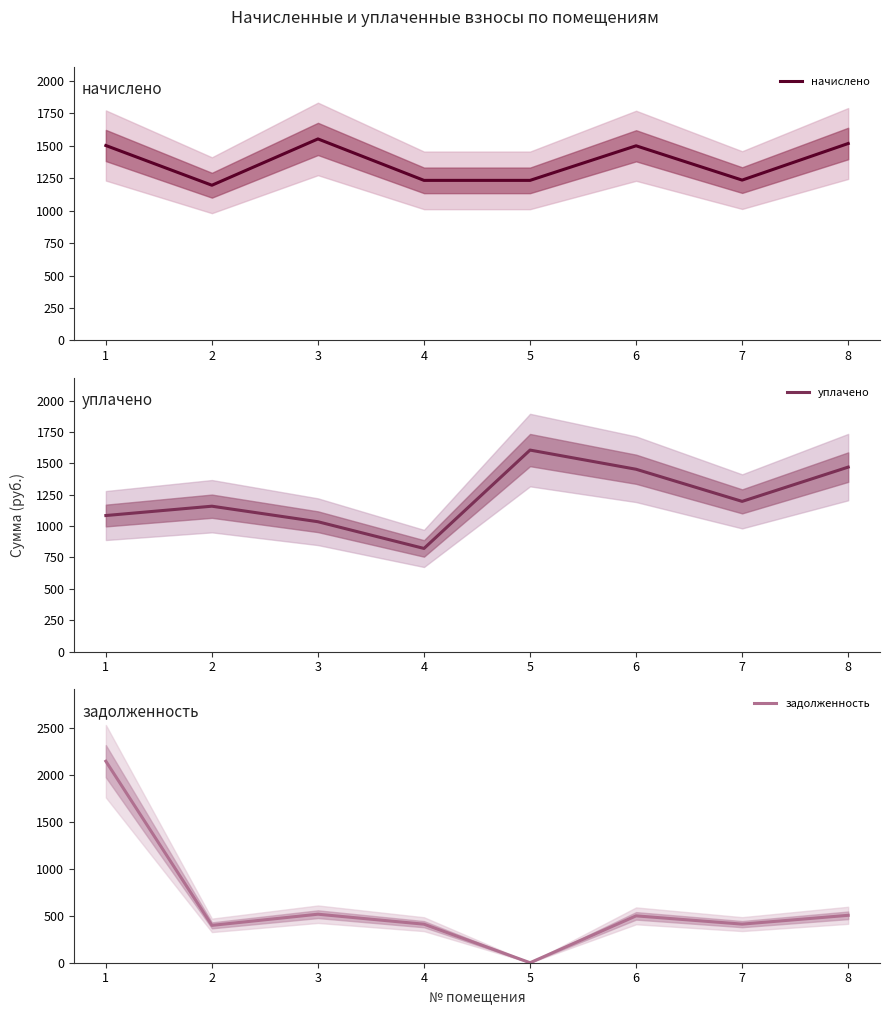

At which category does the chart reach its minimum across all series?

5